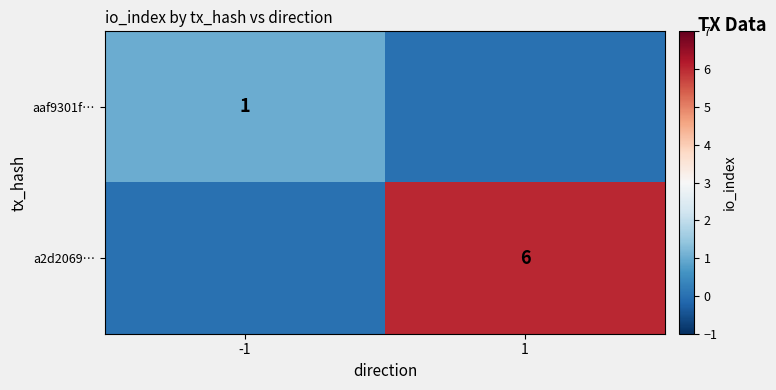

At how many categories does at least one series exceed 4?

1